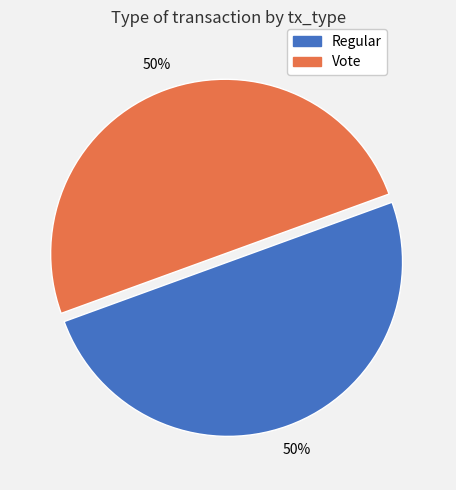

What percentage is the Vote slice, to the nearest percent?

50%